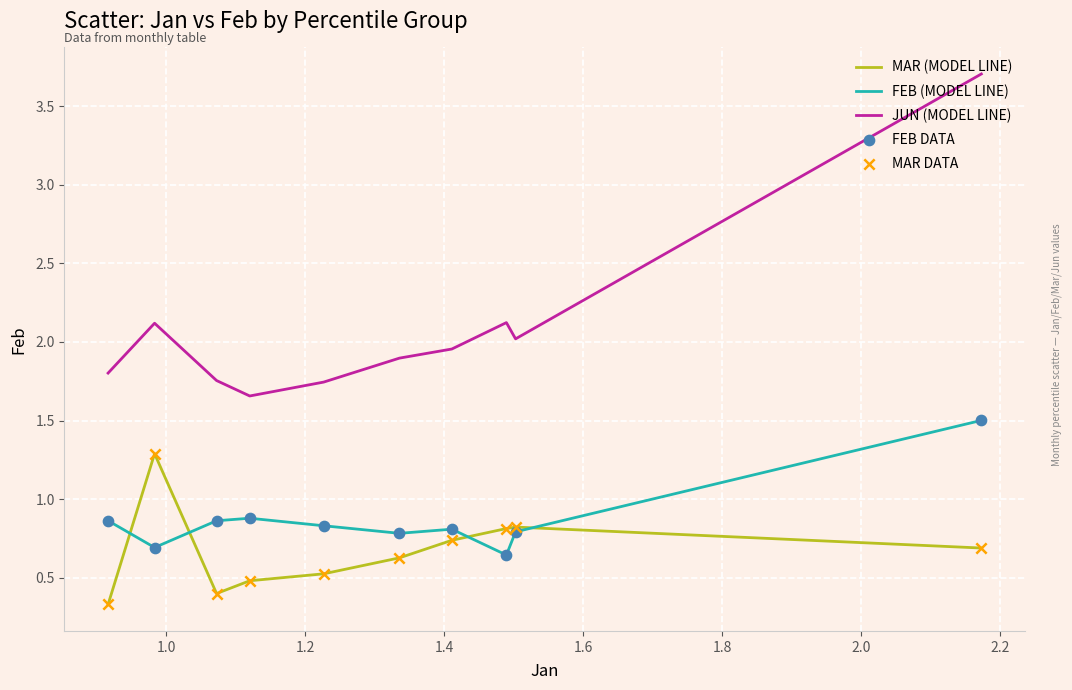

What is the minimum value shown in the chart?

0.3